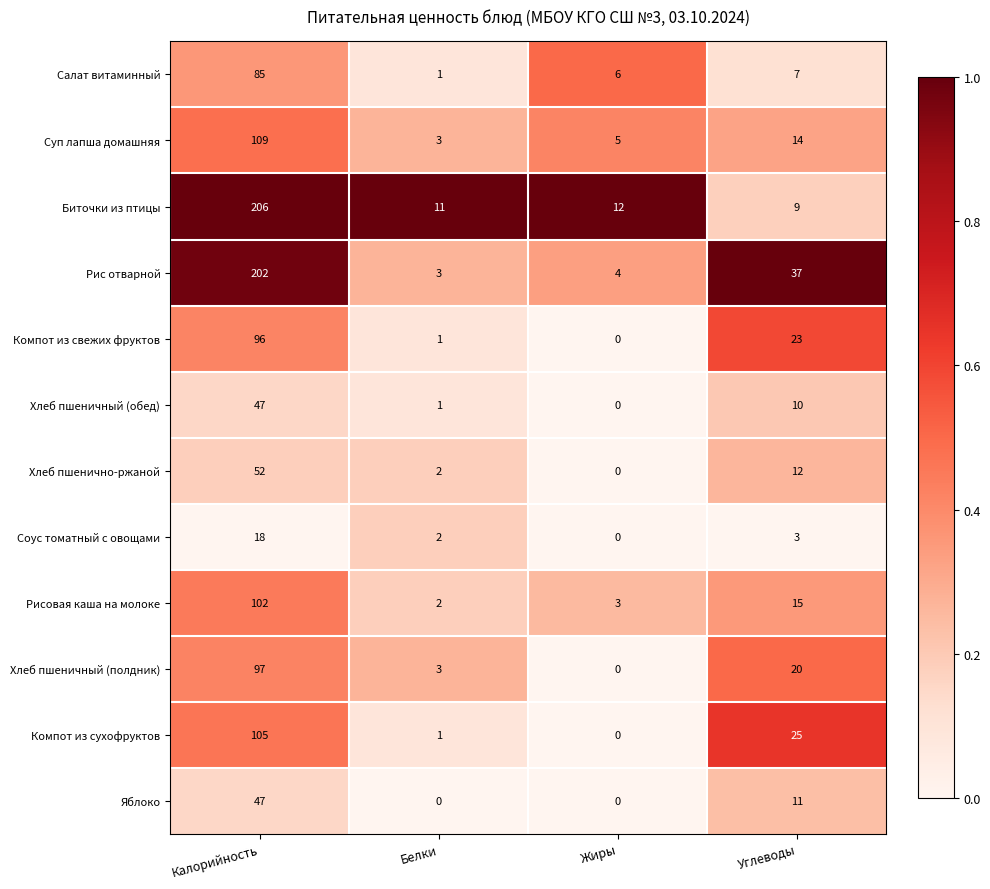

What is the difference between the highest and lowest values at Жиры?

12